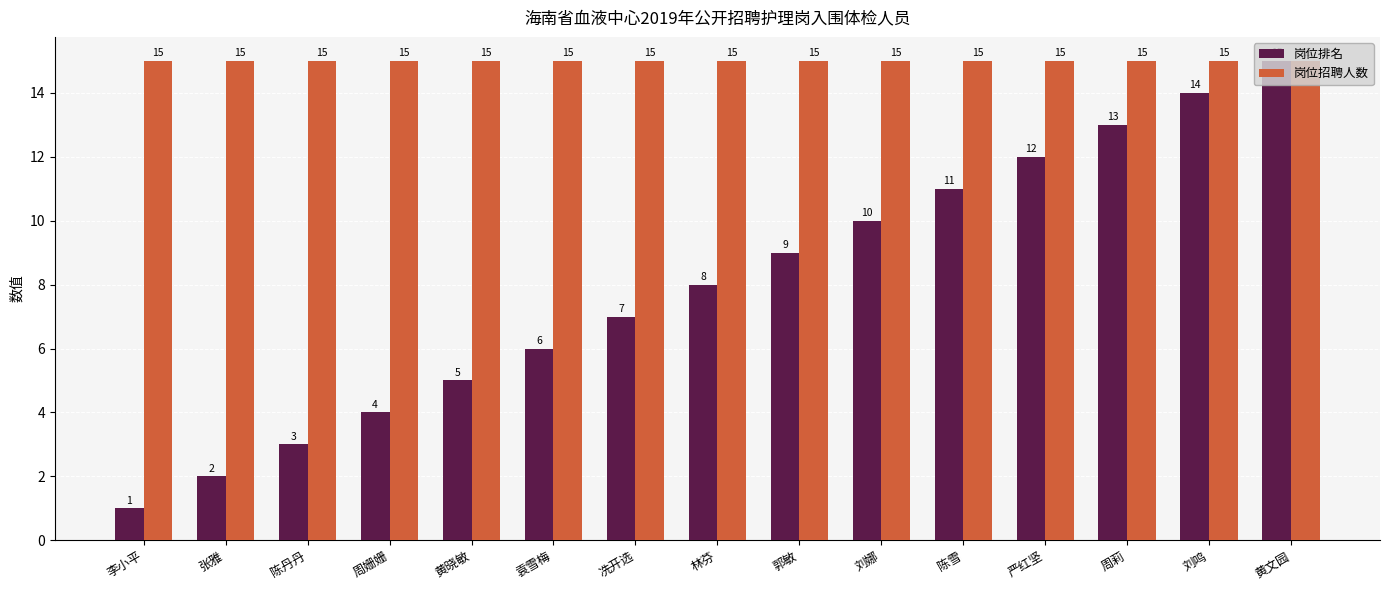

What are all the series names shown in the legend?

岗位排名, 岗位招聘人数